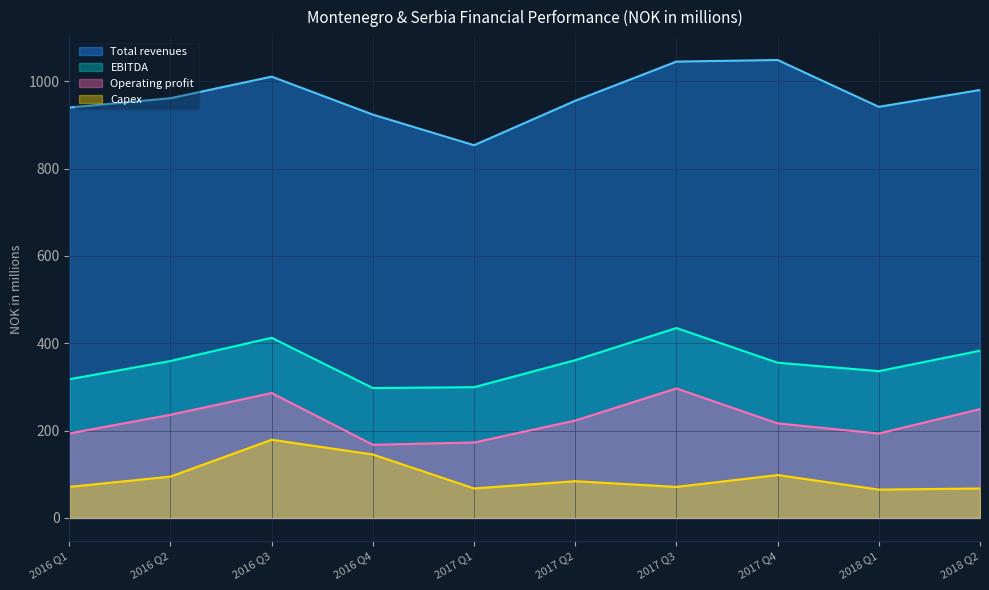

What position from the right is 2017 Q2?

5